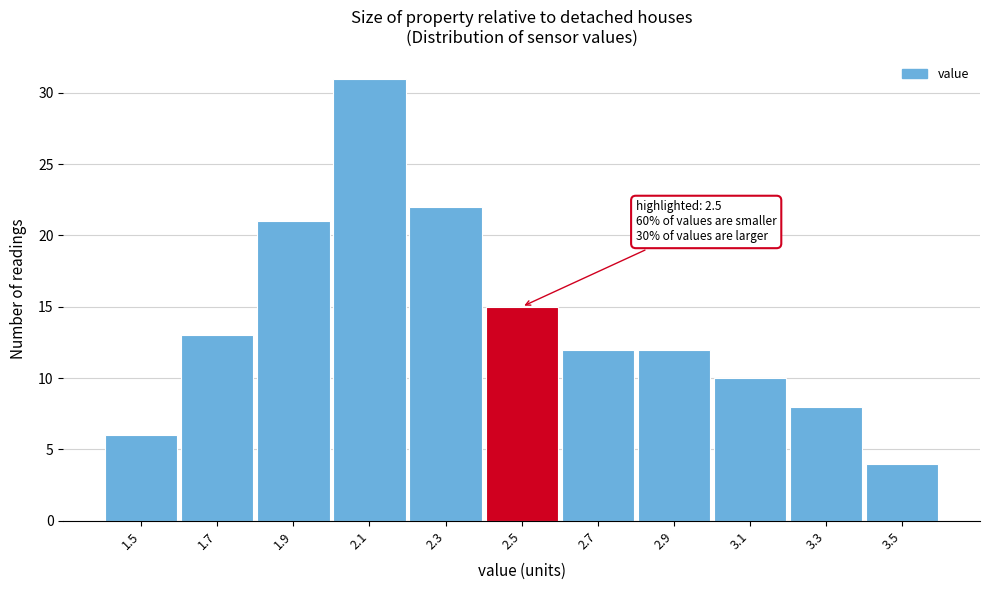

Reading left to right, extract all data points from this chart.

1.5=6	1.7=13	1.9=21	2.1=31	2.3=22	2.5=15	2.7=12	2.9=12	3.1=10	3.3=8	3.5=4